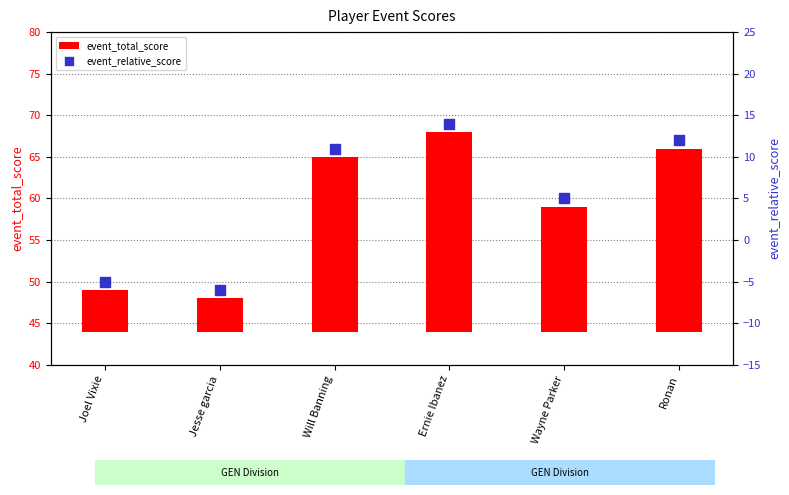

Which series has the largest total across all categories?

event_total_score